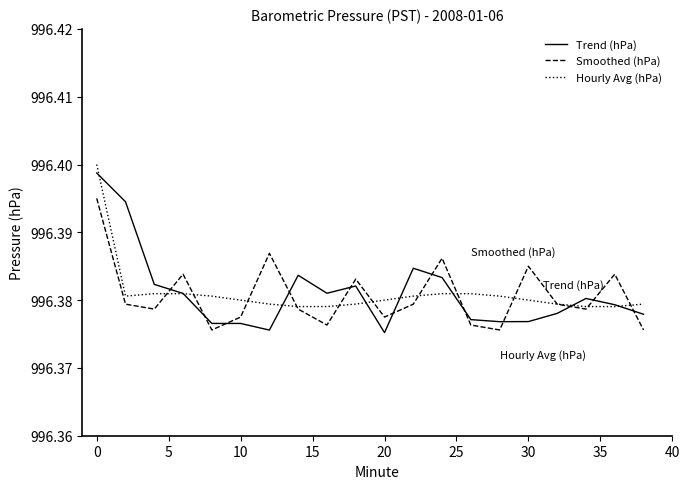

Which series has the largest range (max minus min)?

Trend (hPa)